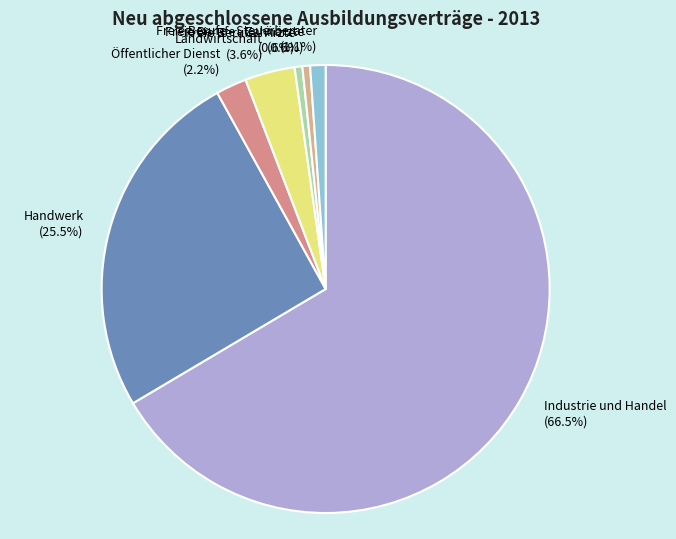

To the nearest percent, what is the average slice percentage?

14%